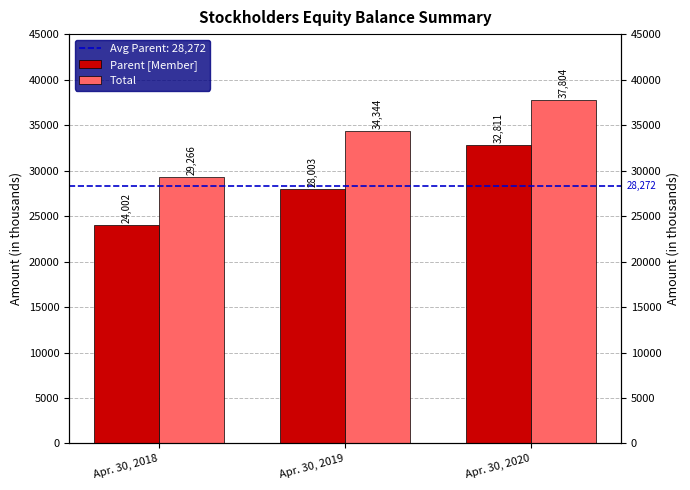

Which category has the lowest value across all series?

Apr. 30, 2018